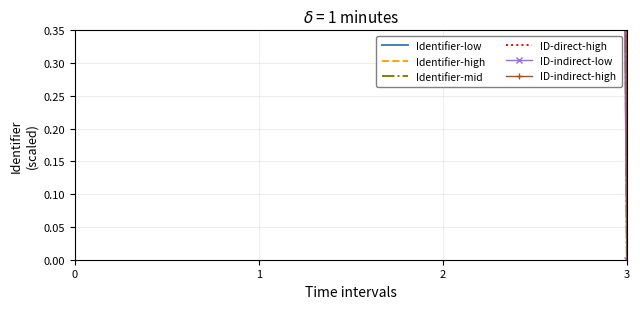

At 3, list the series in order from smallest to largest.

Identifier-low, Identifier-high, Identifier-mid, ID-direct-high, ID-indirect-low, ID-indirect-high